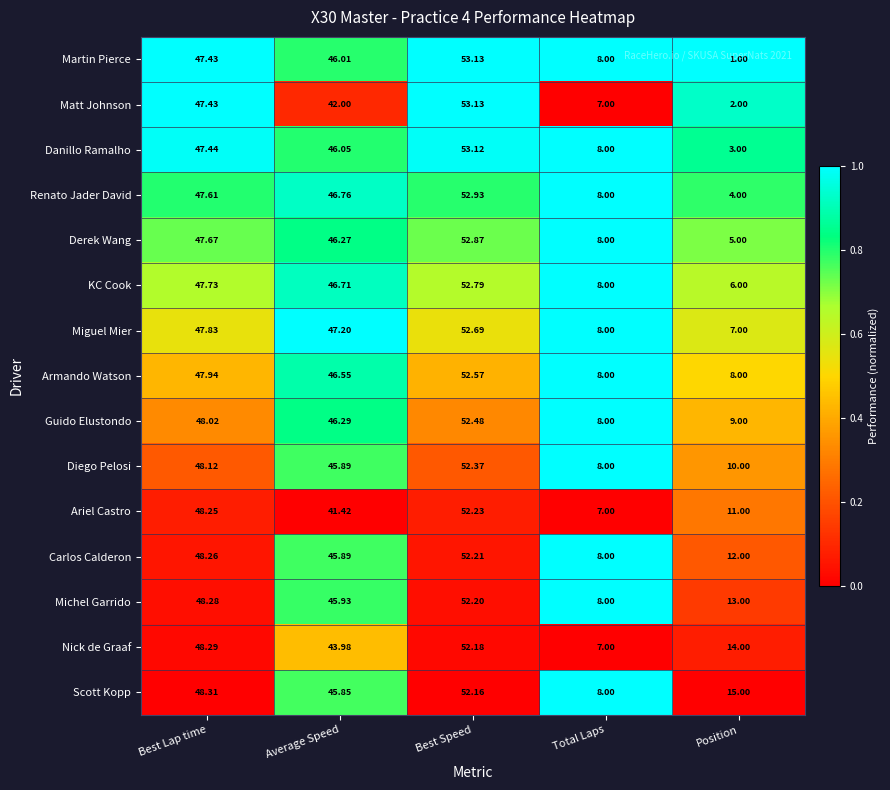

Which series has the widest spread of values?

Martin Pierce